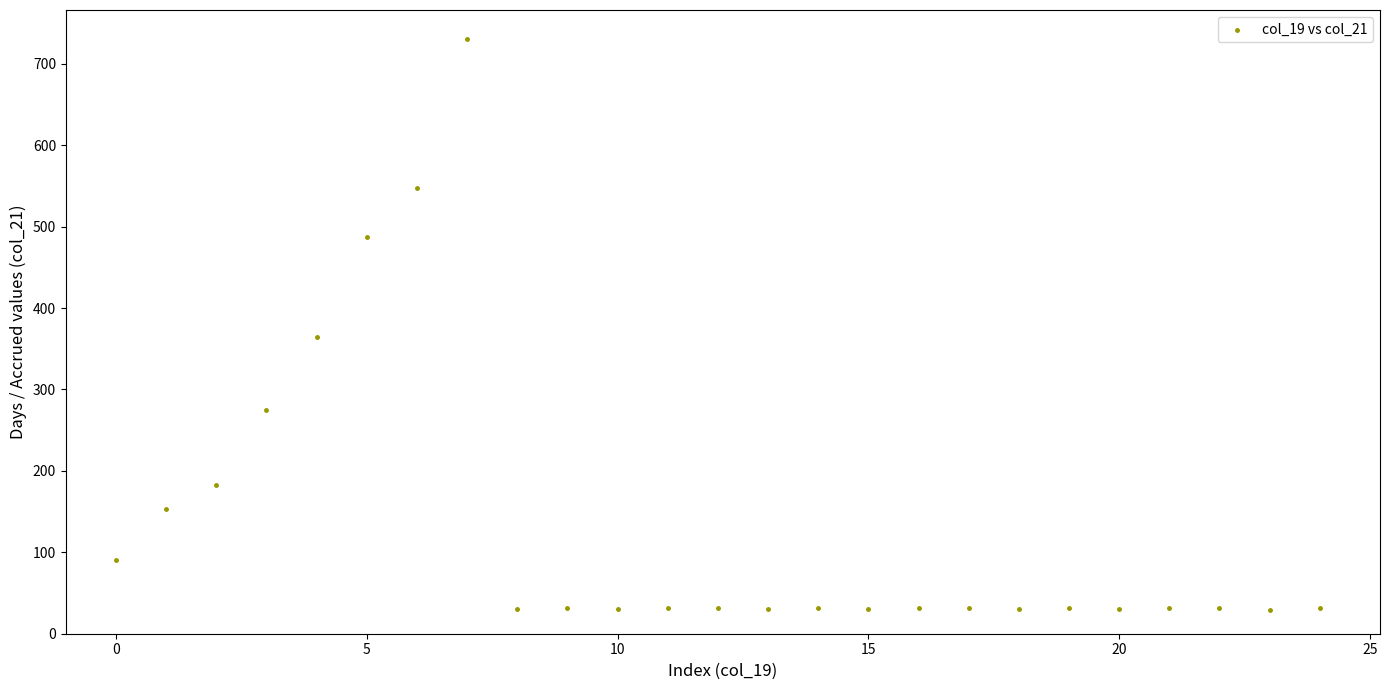

What is the range of Y values (max minus min)?

702